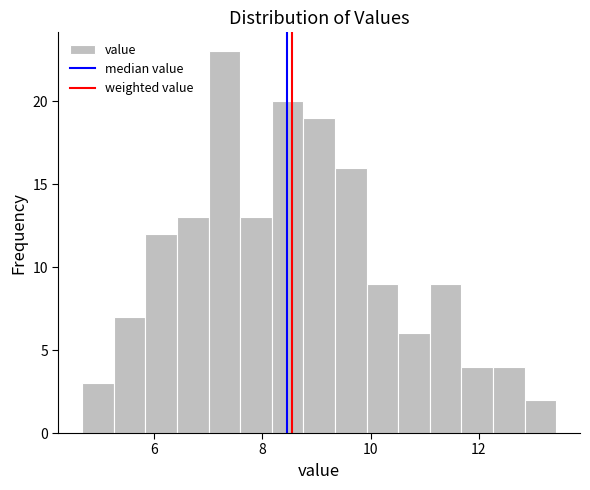

Around what value on the x-axis is the tallest bar? Give the approximate position of its centre, as read against the axis.

7.2